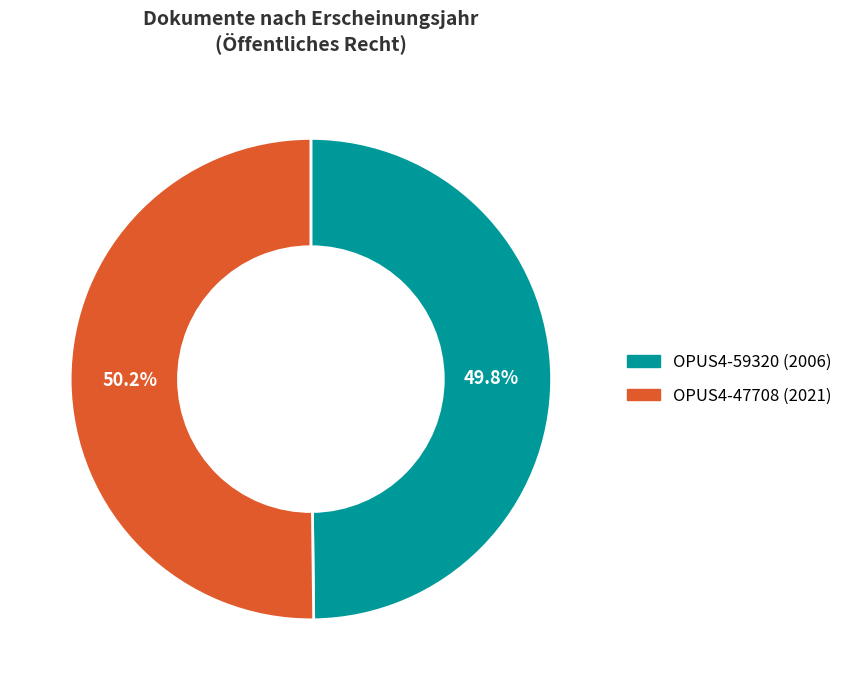

The OPUS4-47708 (2021) slice represents 61% of the pie. True or false?

False